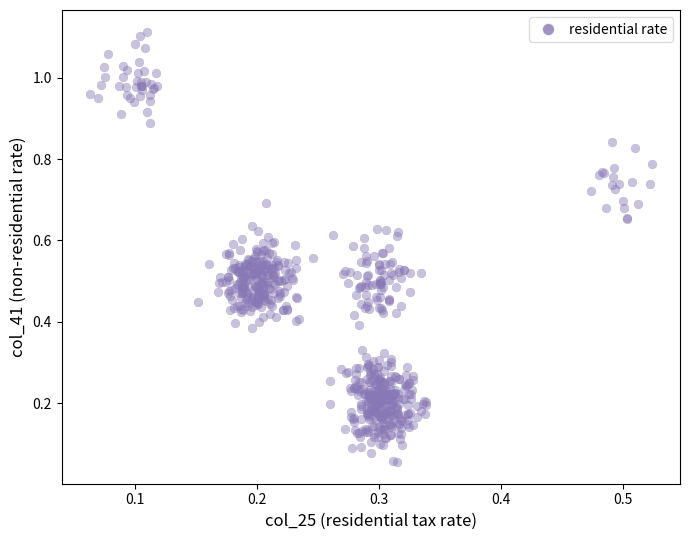

How many points are shown in the scatter plot?

660